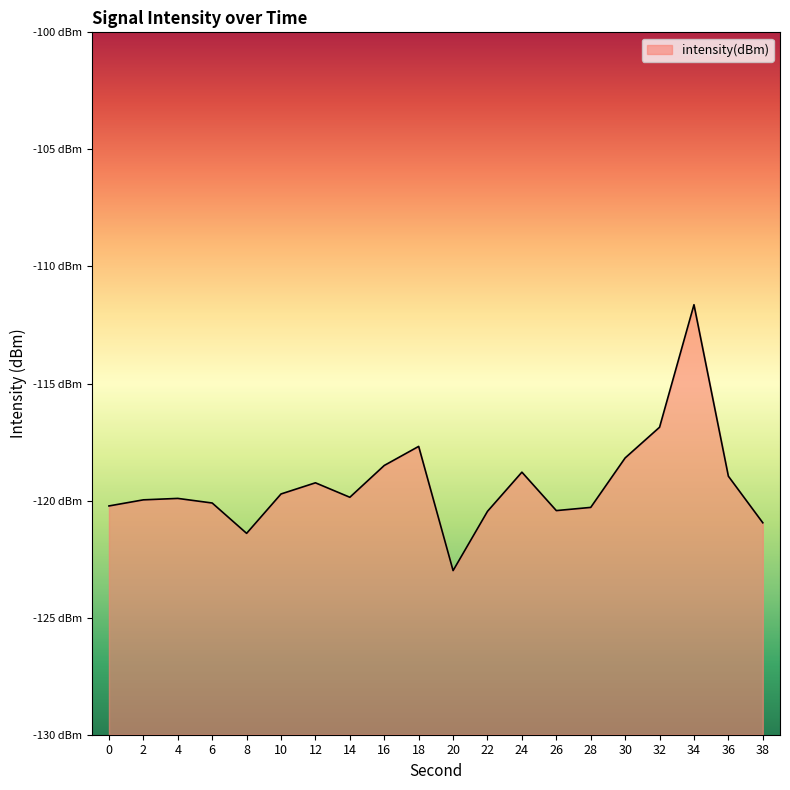

At which label is the value closest to -117?

32